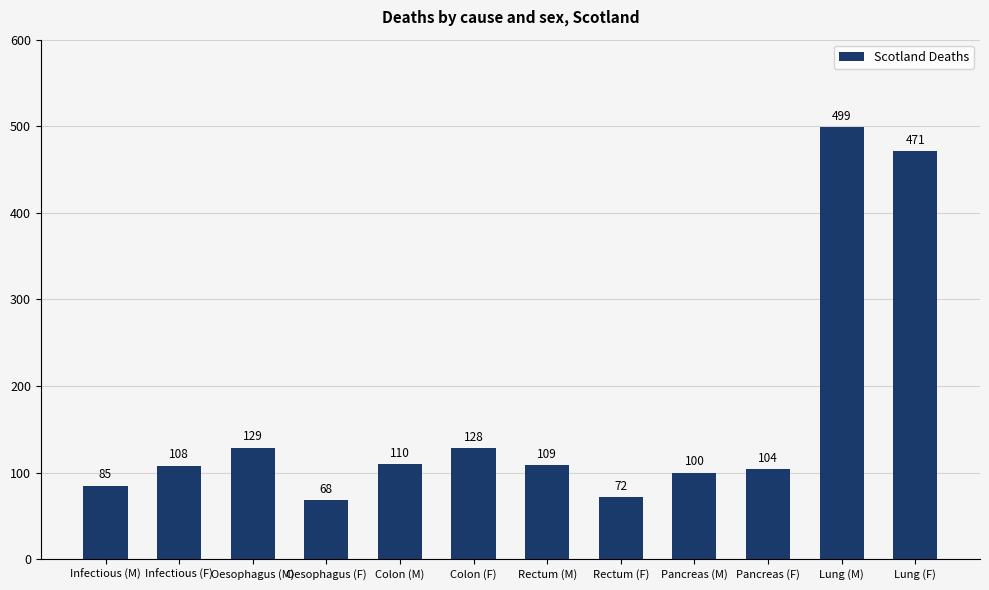

Which label corresponds to the smallest value in the chart?

Oesophagus (F)